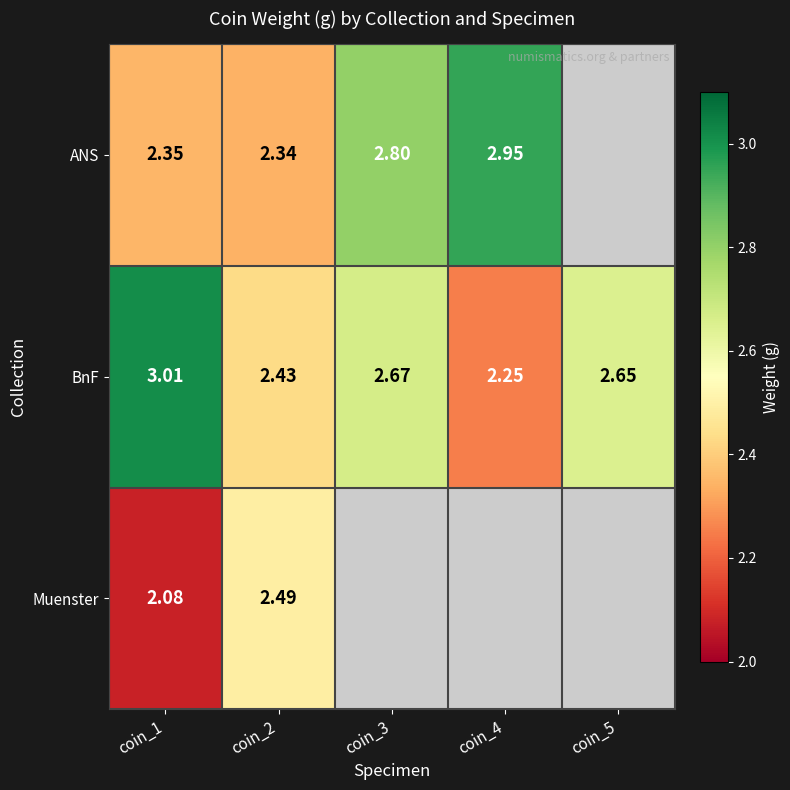

Which has a higher value, coin_2 or coin_1?

coin_1